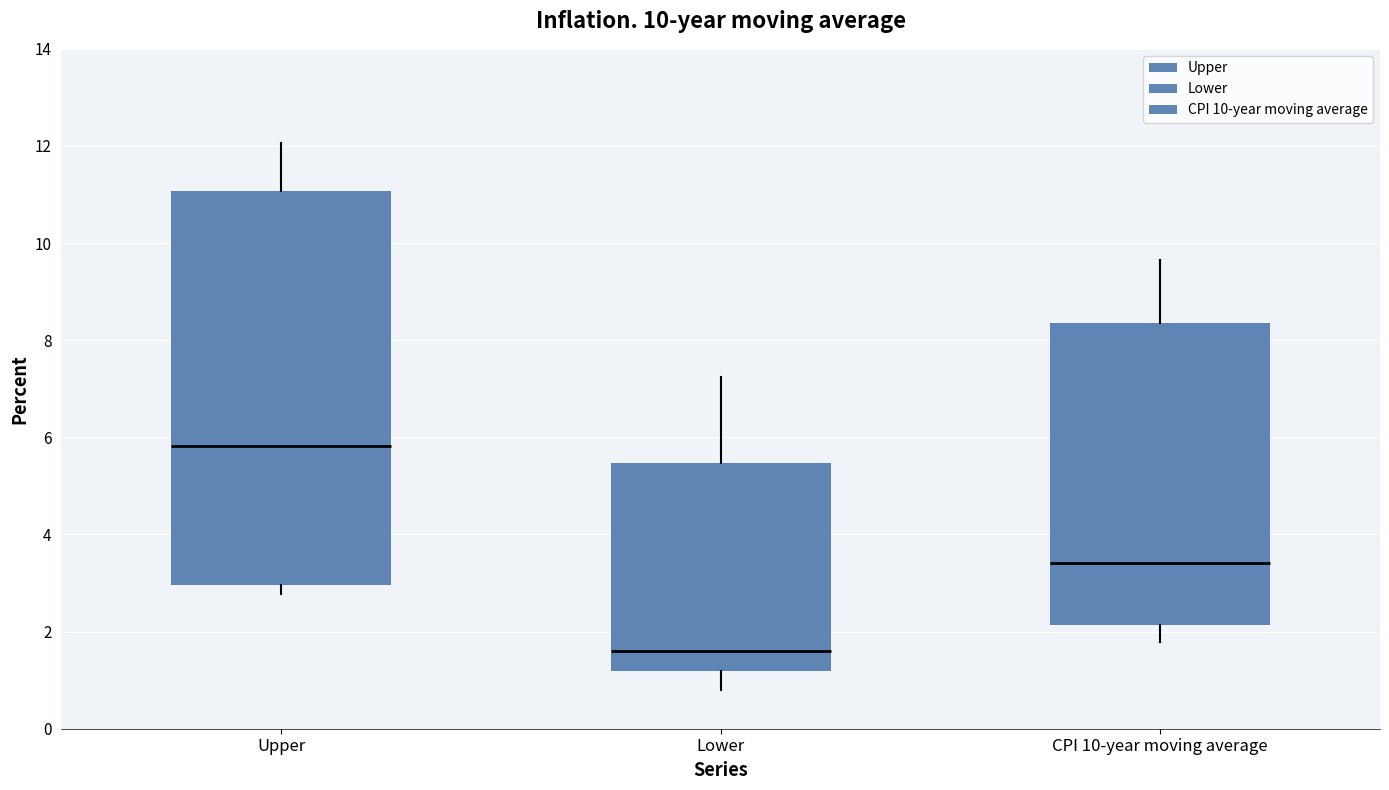

Comparing the boxes themselves (not the whiskers), which one is the tallest?

Upper